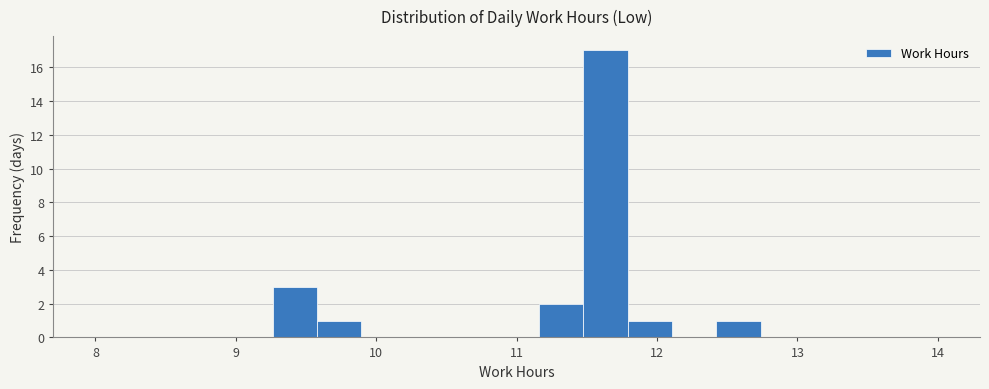

Read against the x-axis, roughly where is the centre of the tallest bar?

11.6